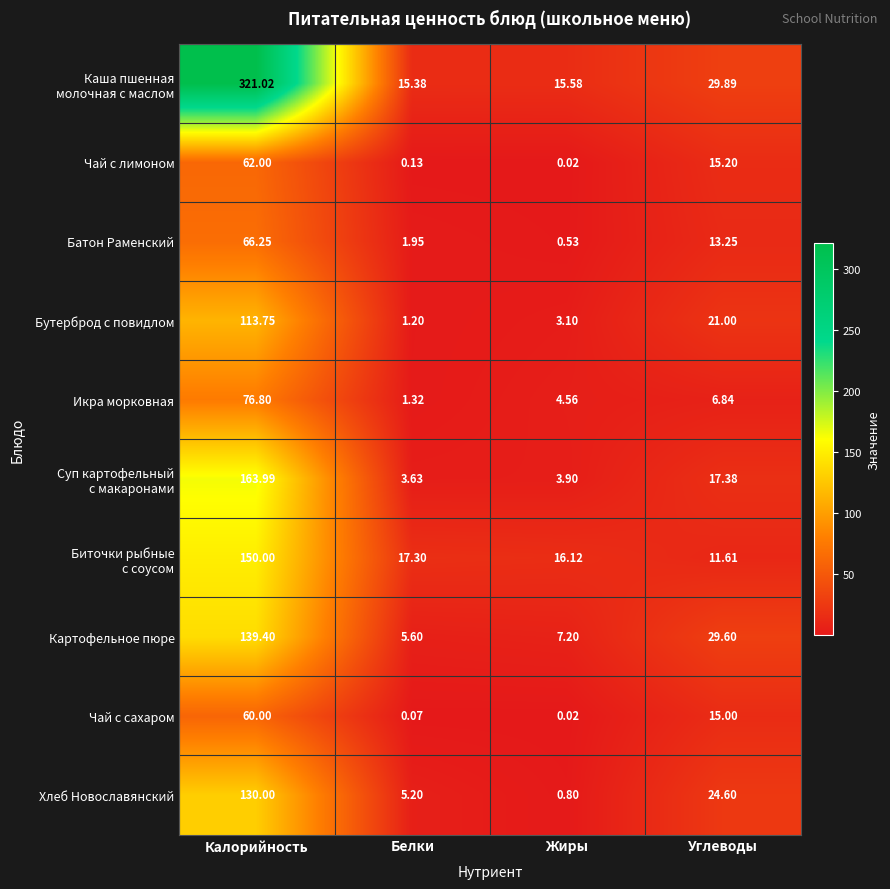

Count the number of data series in this chart.

10